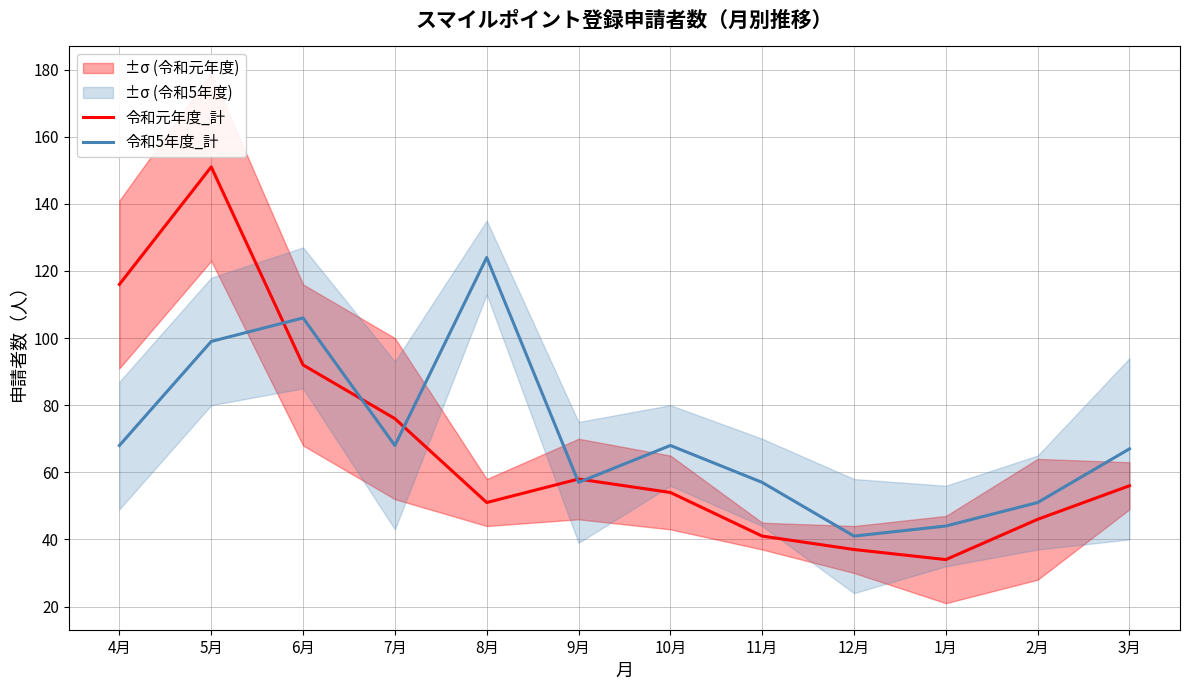

Between 10月 and 12月, which series saw the biggest shift?

令和5年度_計